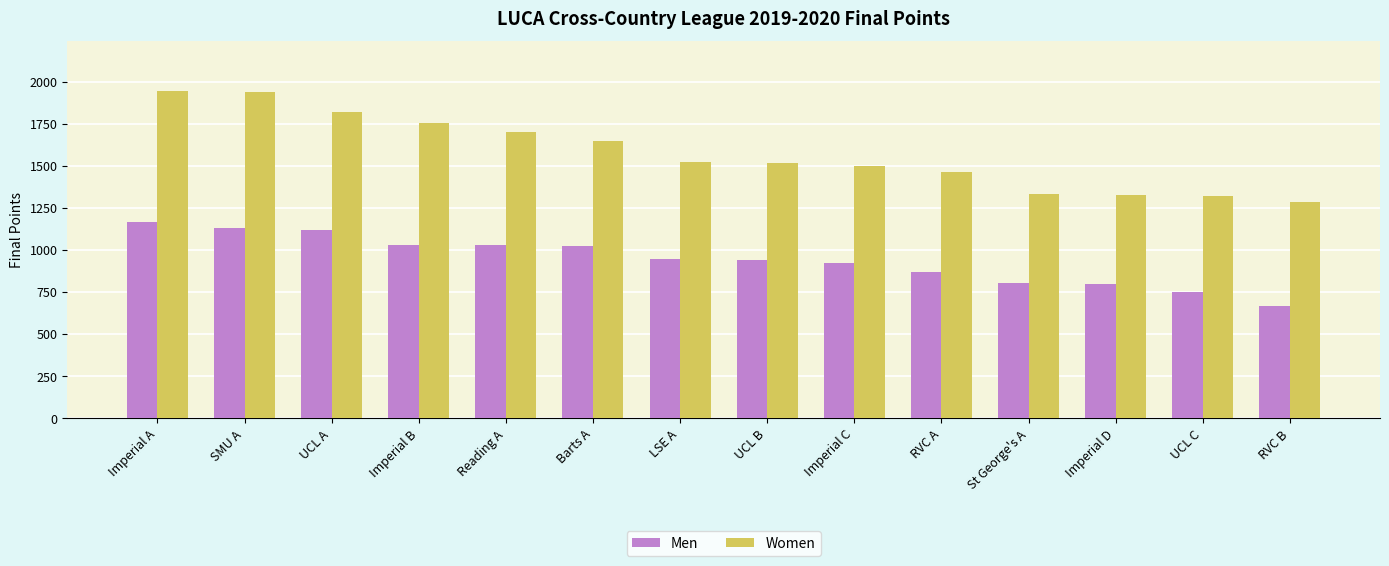

Which series changed the most between RVC A and St George's A?

Women